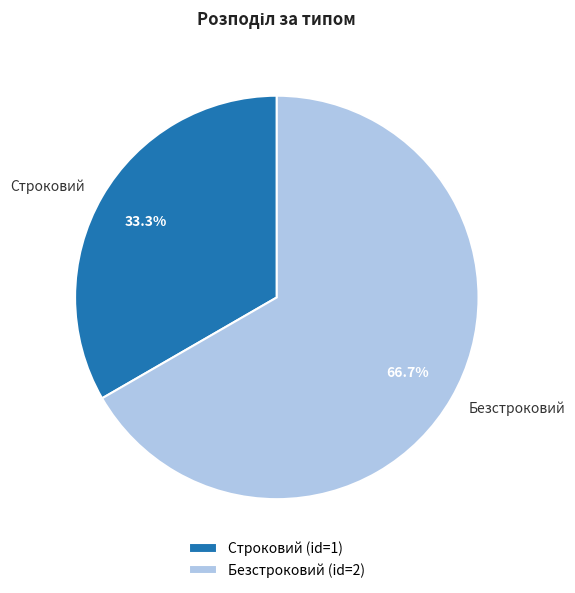

To the nearest percent, what is the difference between the Строковий and Безстроковий slice percentages?

33%